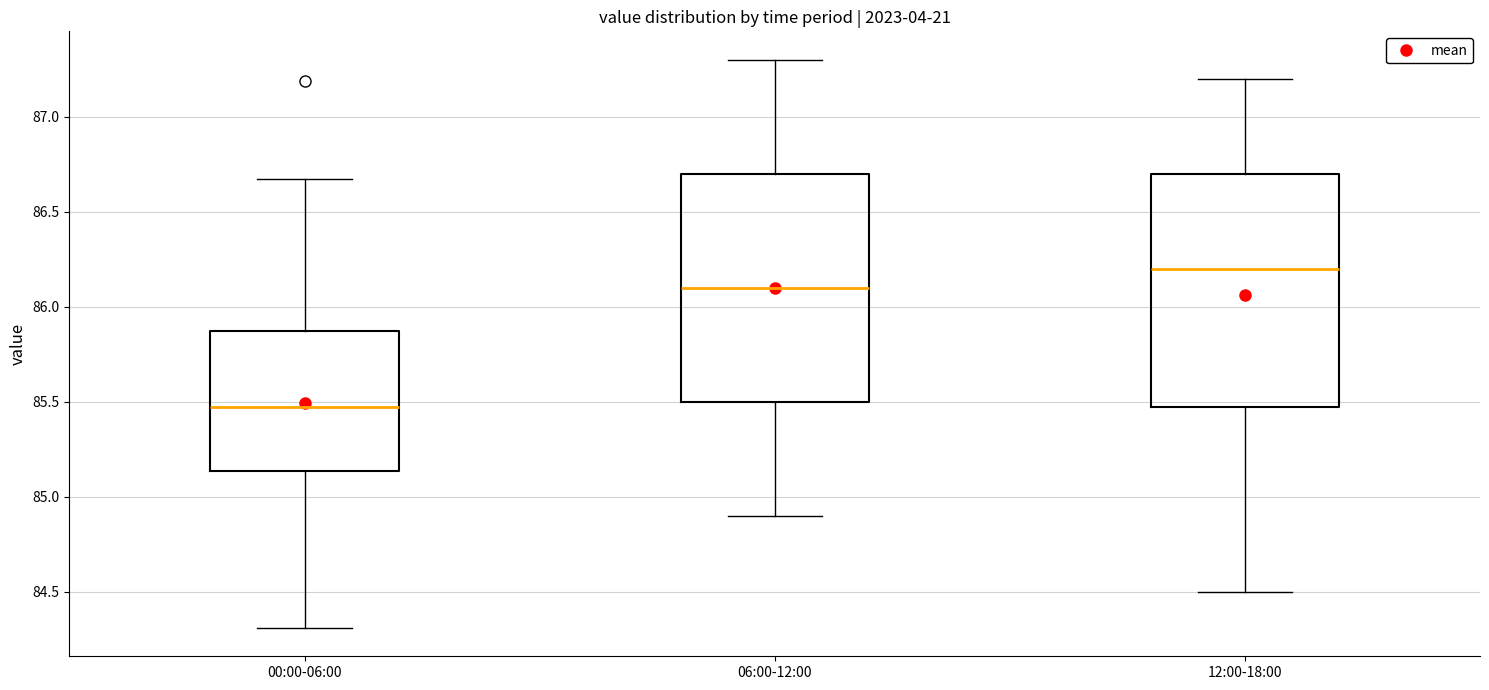

Which box's median line is the lowest?

00:00-06:00